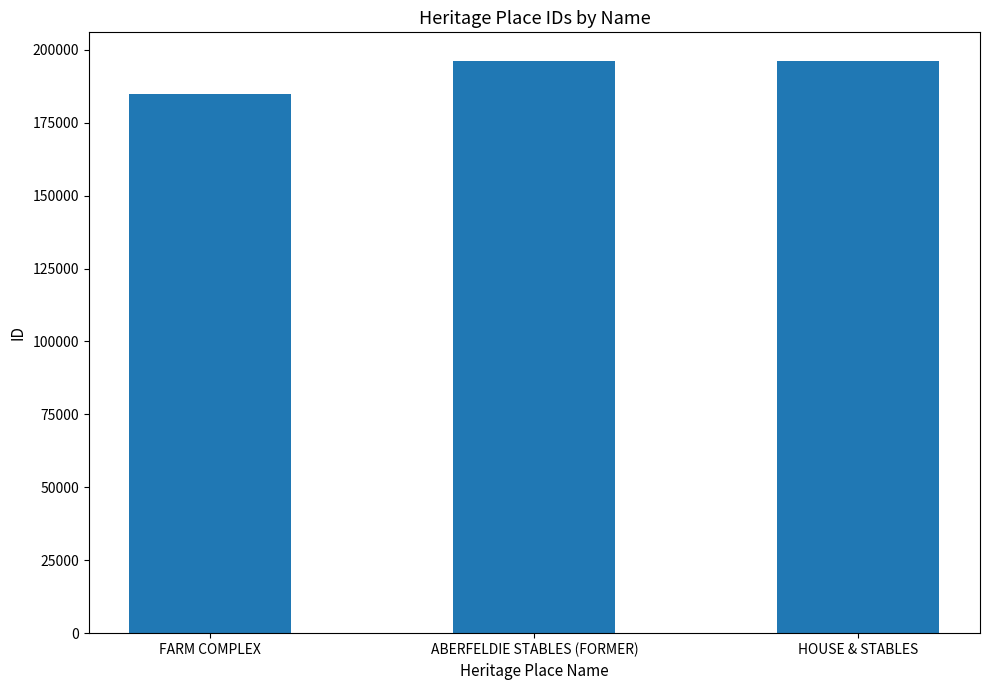

What is the label of the 1st bar from the left?

FARM COMPLEX